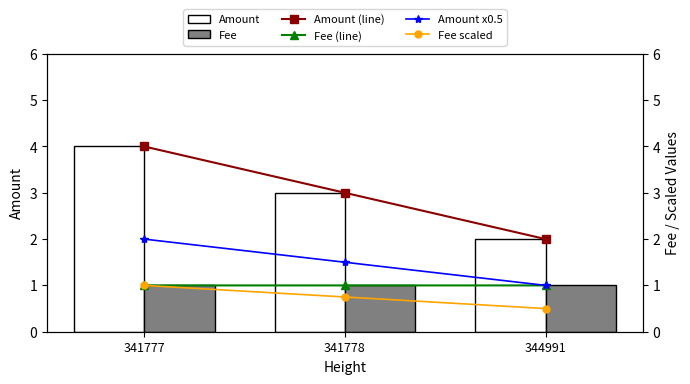

Which has a higher value, 344991 or 341777?

341777